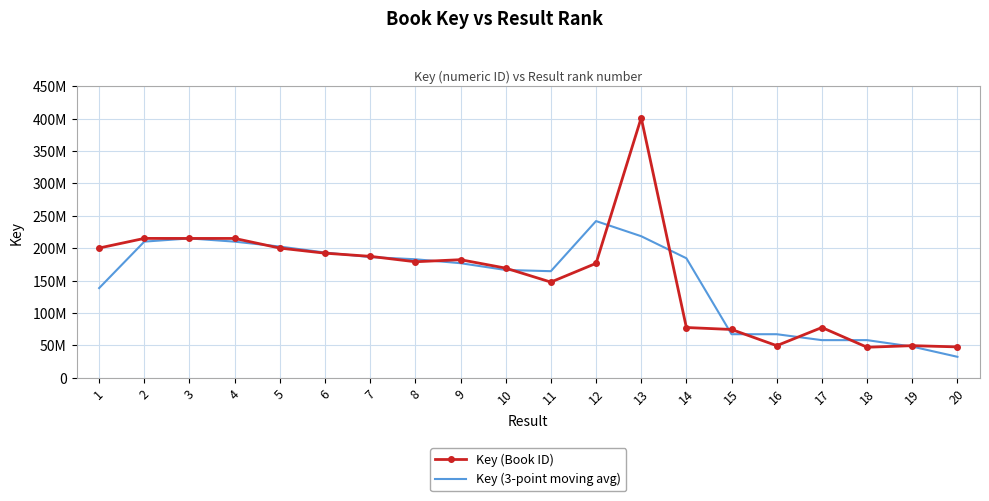

Reading left to right, transcribe all the data shown in this chart.

Key (Book ID): 1=200383837.0	2=215241084.0	3=215198192.0	4=215198147.0	5=200297766.0	6=192437823.0	7=187573686.0	8=179194085.0	9=182365732.0	10=169355882.0	11=147798127.0	12=176732207.0	13=401437135.0	14=77685183.0	15=74655187.0	16=49665609.0	17=77686358.0	18=47234457.0	19=49671523.0	20=47759820.0
Key (3-point moving avg): 1=138541640.3	2=210274371.0	3=215212474.3	4=210231368.3	5=202644578.7	6=193436425.0	7=186401864.7	8=183044501.0	9=176971899.7	10=166506580.3	11=164628738.7	12=241989156.3	13=218618175.0	14=184592501.7	15=67335326.3	16=67335718.0	17=58195474.7	18=58197446.0	19=48221933.3	20=32477114.3